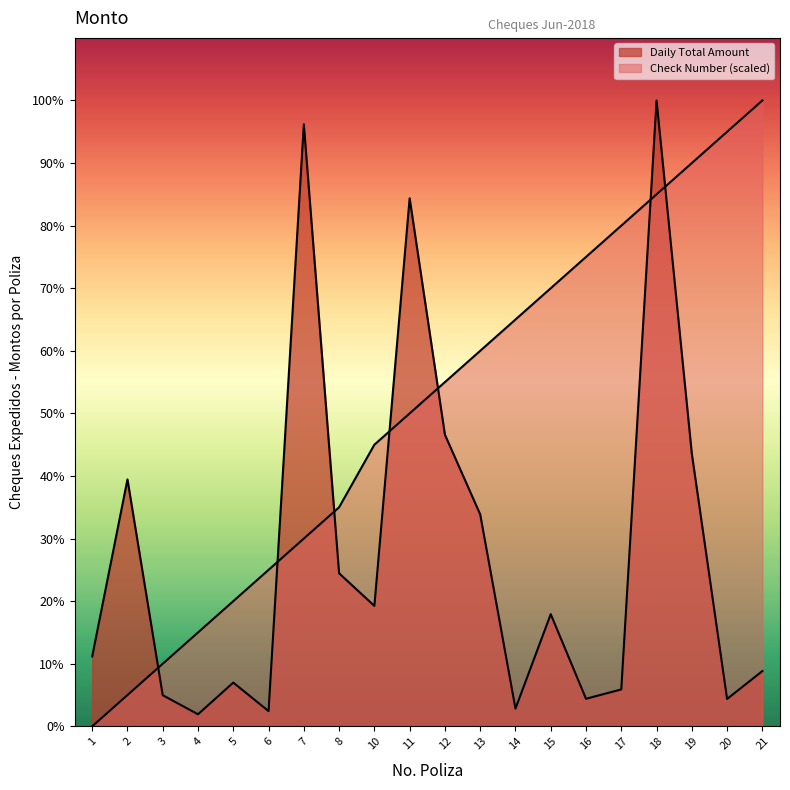

The value of Daily Total Amount at 8 is 21443.6. True or false?

False